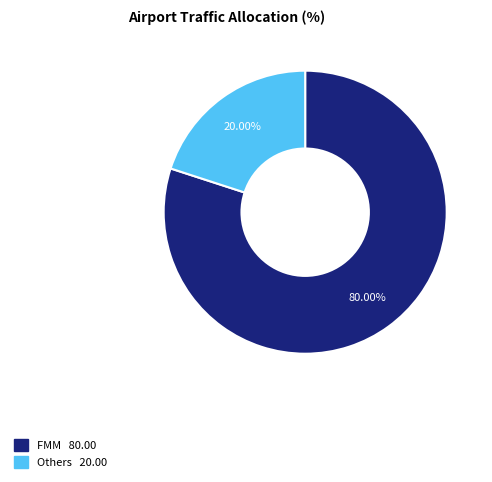

What is the total percentage of Others and FMM?

100.0%